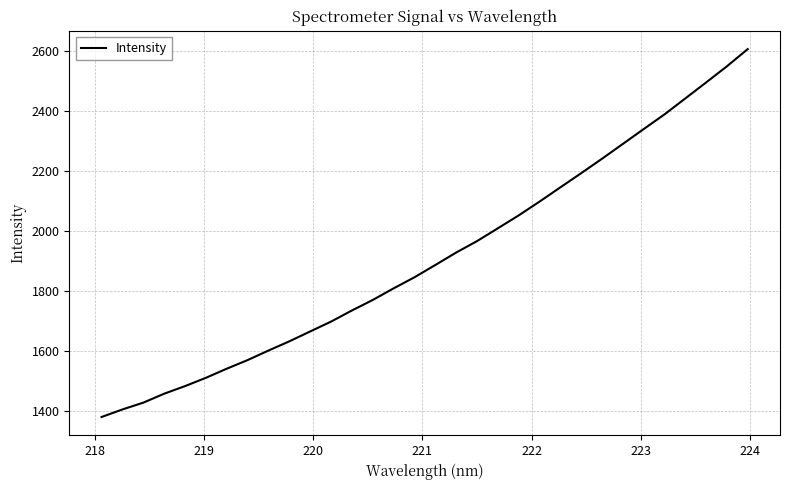

What is the maximum value shown in the chart?

2607.0